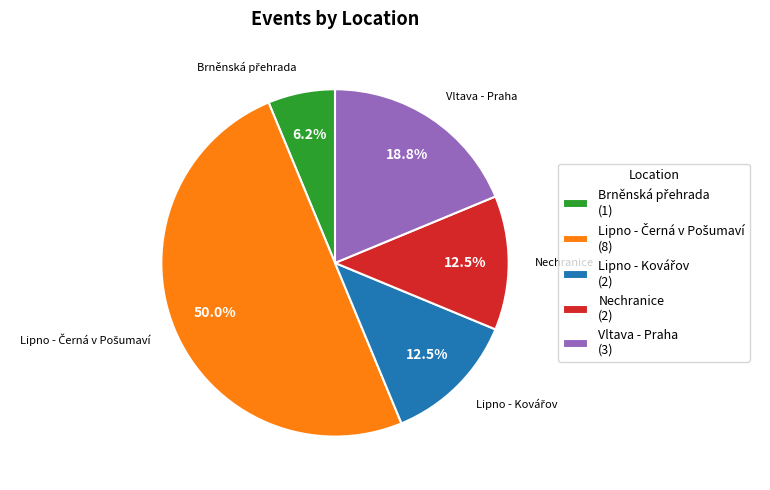

How many segments does this pie chart have?

5